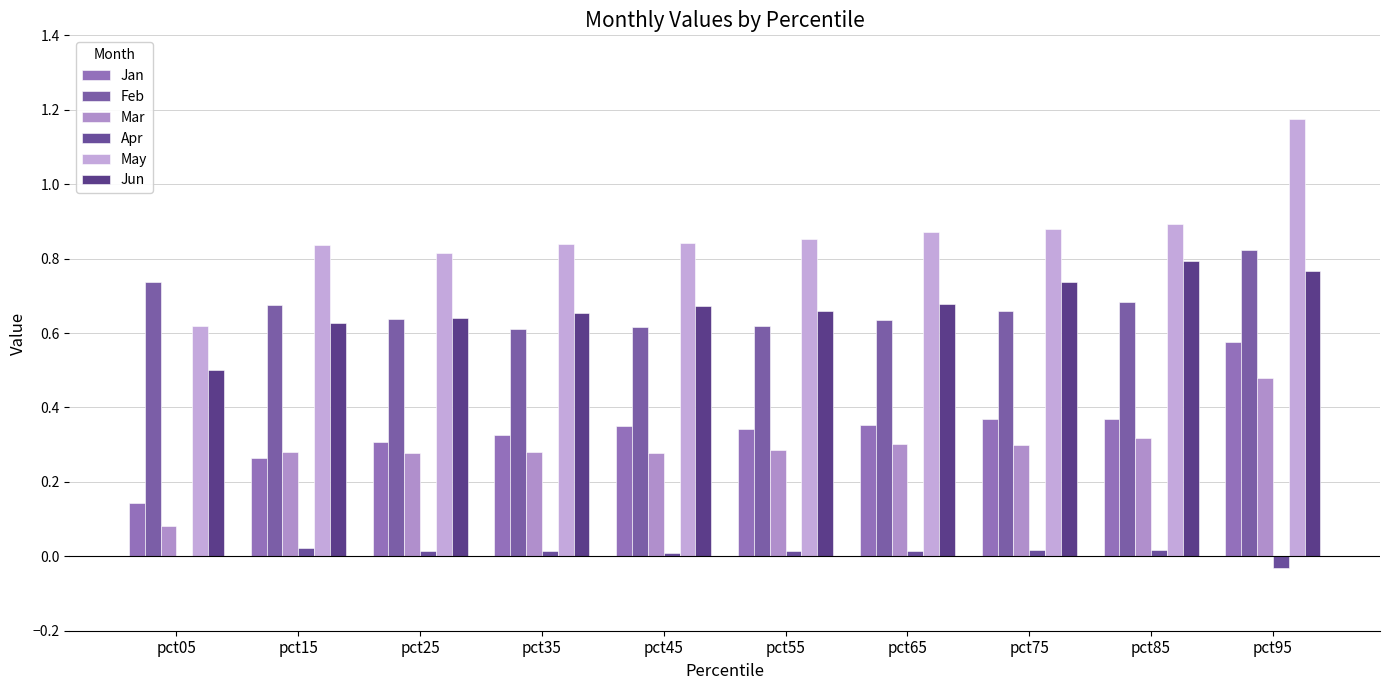

What is the spread (max minus min) of values at pct95?

1.2